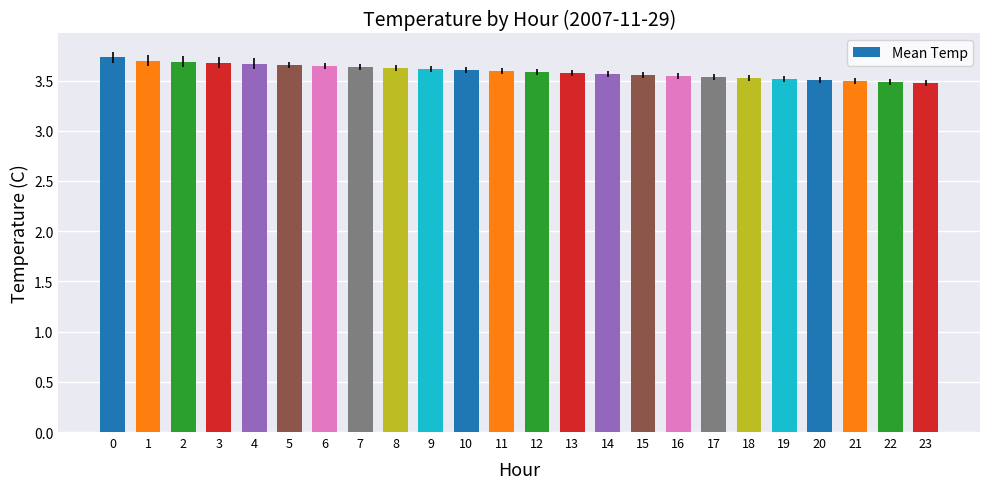

How many bars are there in total?

24